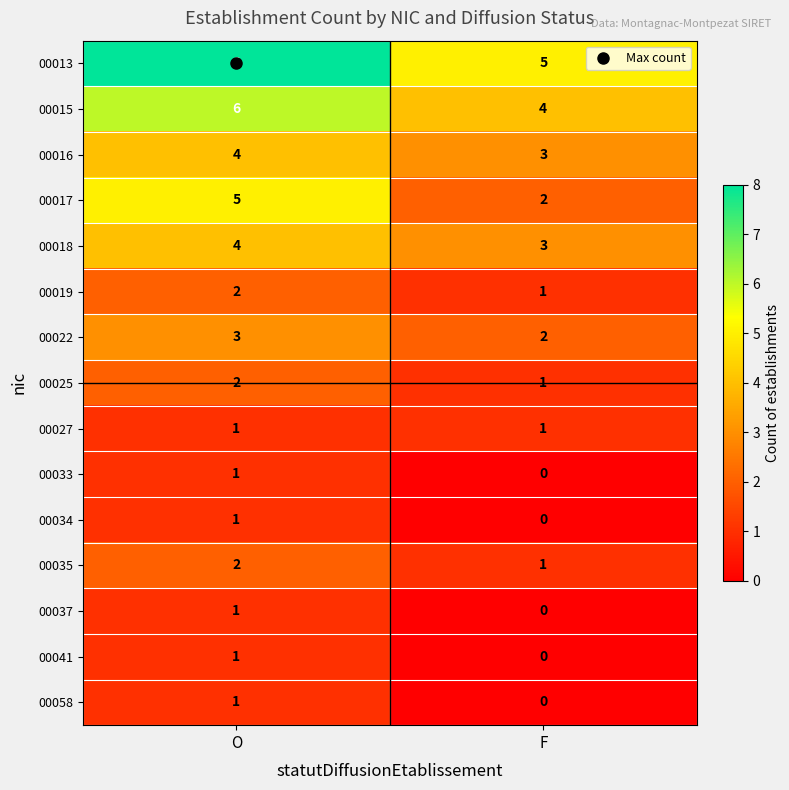

At which category does the chart reach its minimum across all series?

F